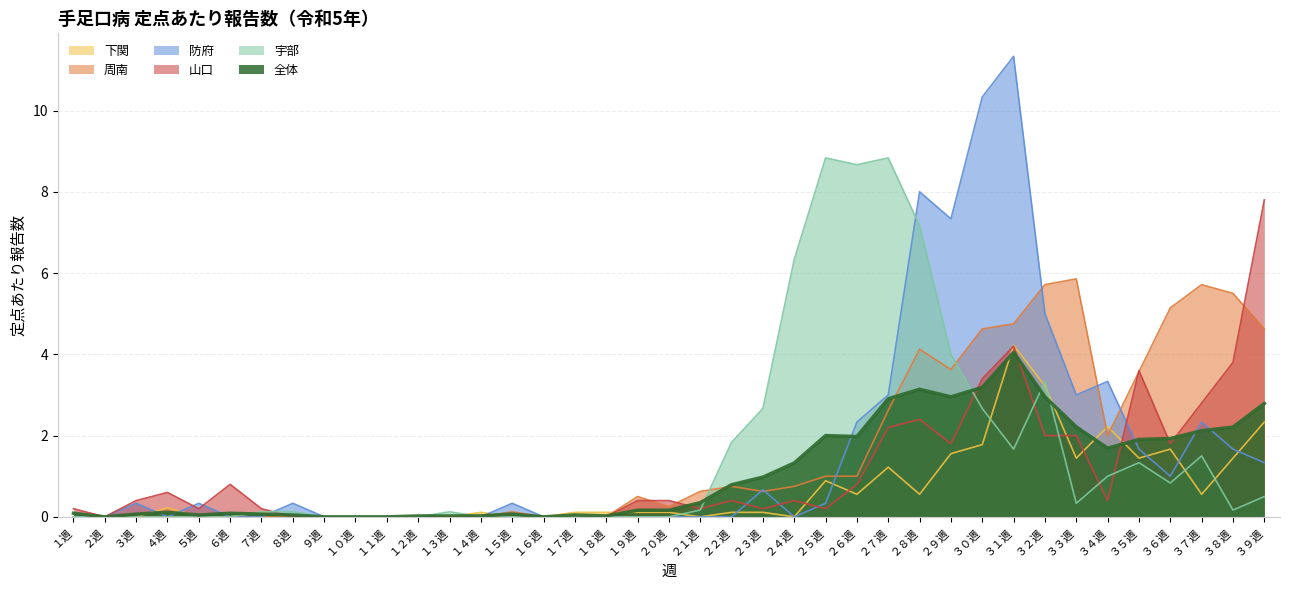

The value of 下関 at ３週 is 2.8. True or false?

False